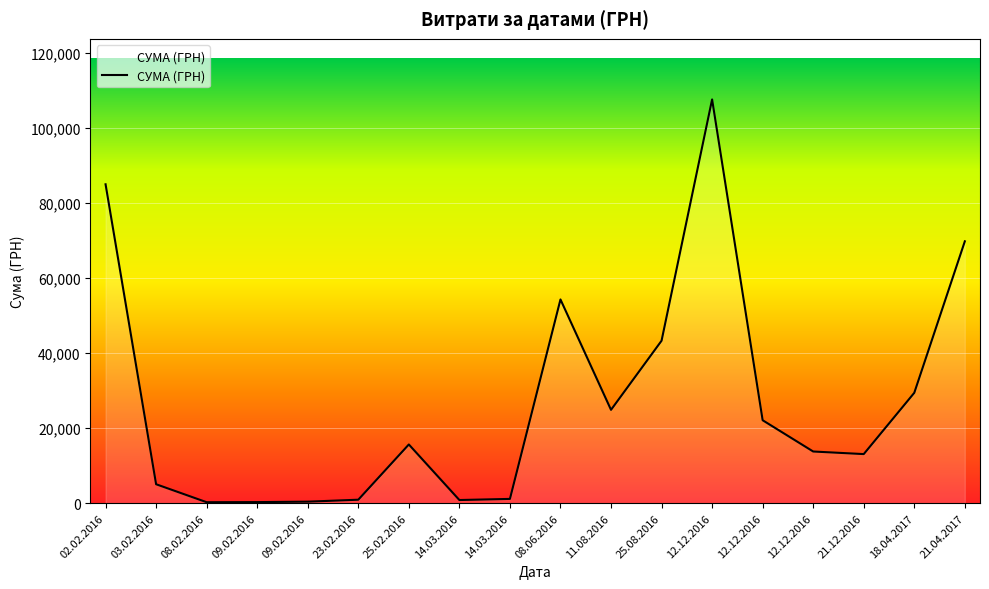

Rank the categories by value from lowest to highest.

08.02.2016, 09.02.2016, 09.02.2016, 14.03.2016, 23.02.2016, 14.03.2016, 03.02.2016, 21.12.2016, 12.12.2016, 25.02.2016, 12.12.2016, 11.08.2016, 18.04.2017, 25.08.2016, 08.06.2016, 21.04.2017, 02.02.2016, 12.12.2016